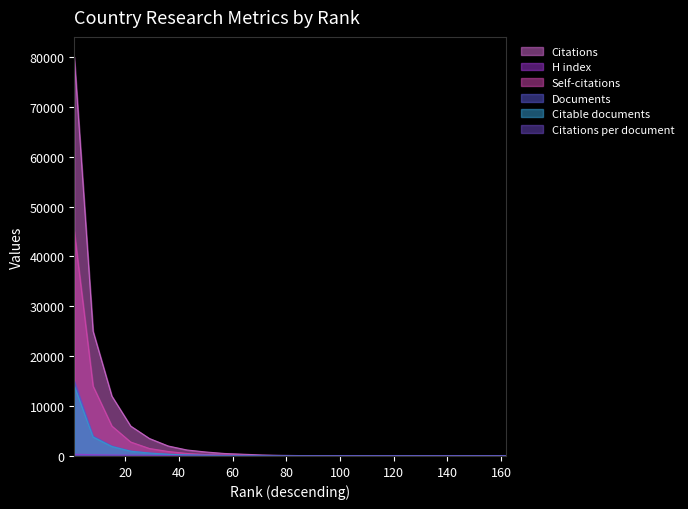

Which has a higher value, 36 or 50?

36